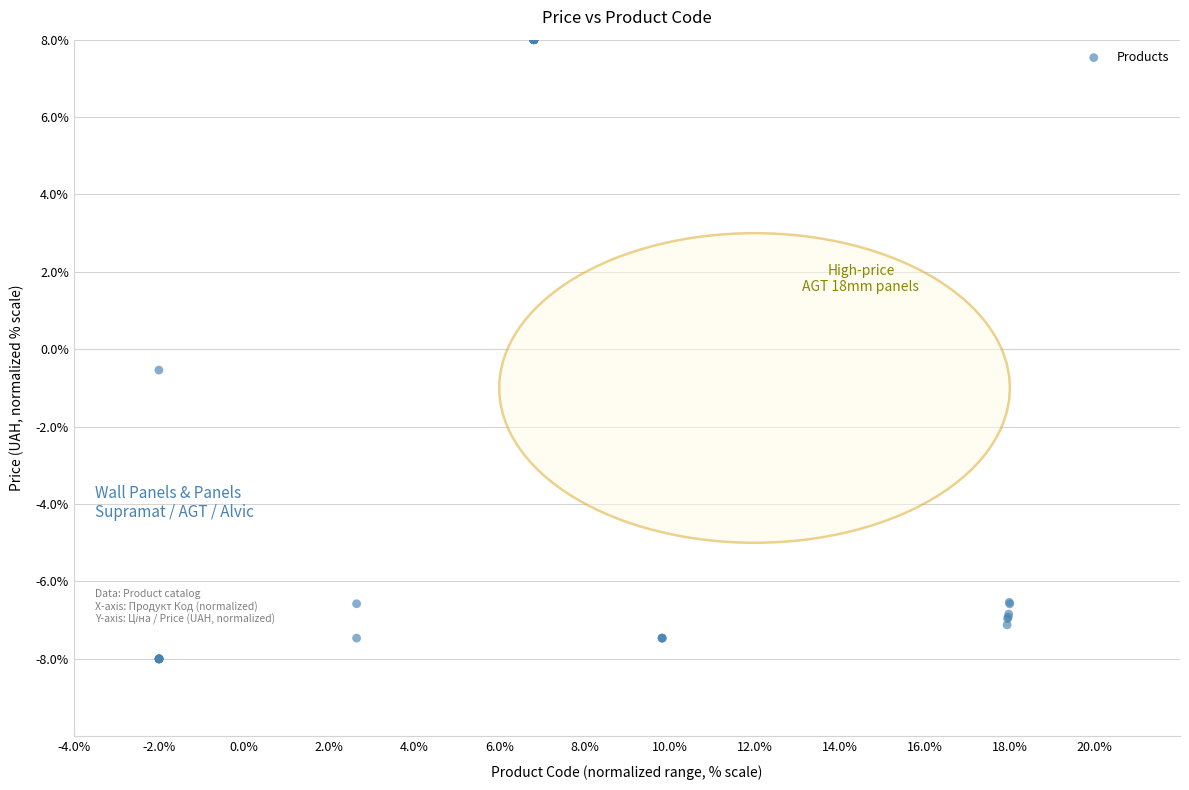

What Y value in the scatter plot is closest to 0?

-0.5